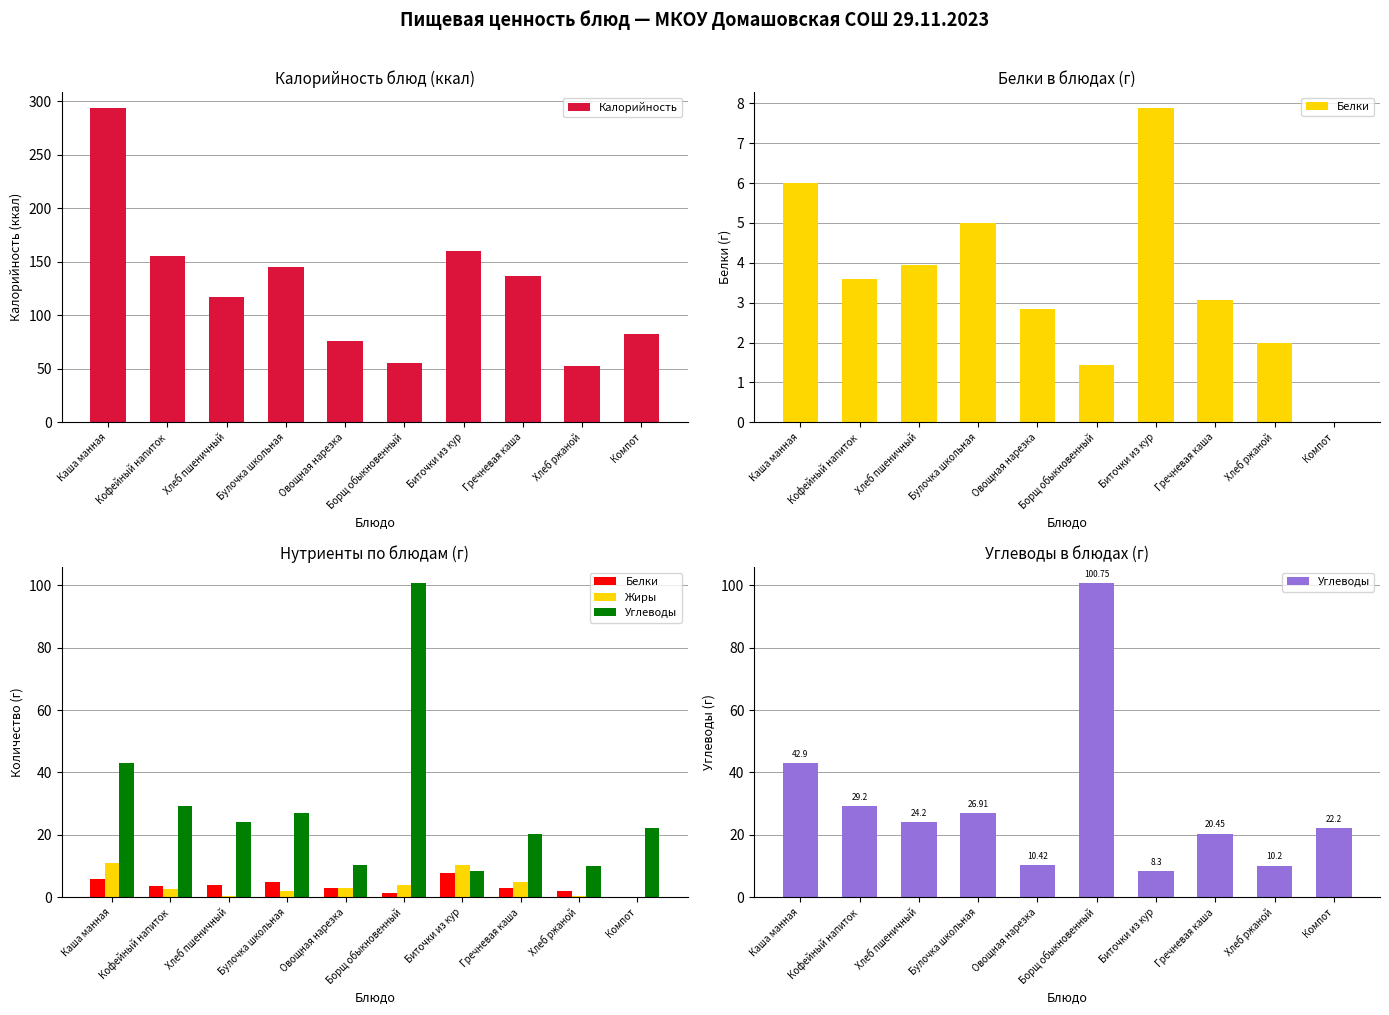

What is the label of the 9th bar from the right?

Кофейный напиток